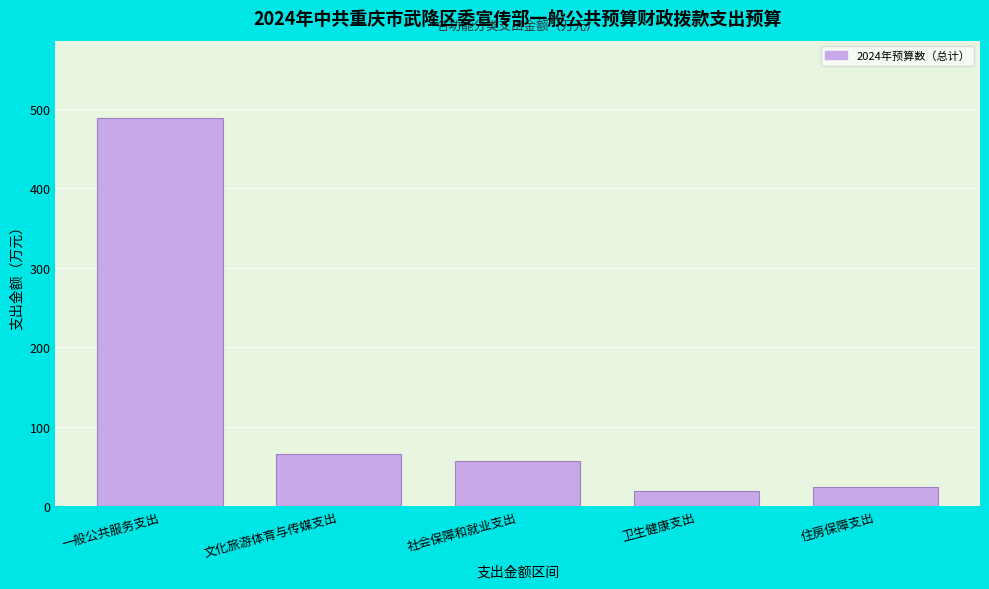

Reading left to right, transcribe all the data shown in this chart.

一般公共服务支出=487.7	文化旅游体育与传媒支出=66.0	社会保障和就业支出=57.1	卫生健康支出=19.3	住房保障支出=23.9